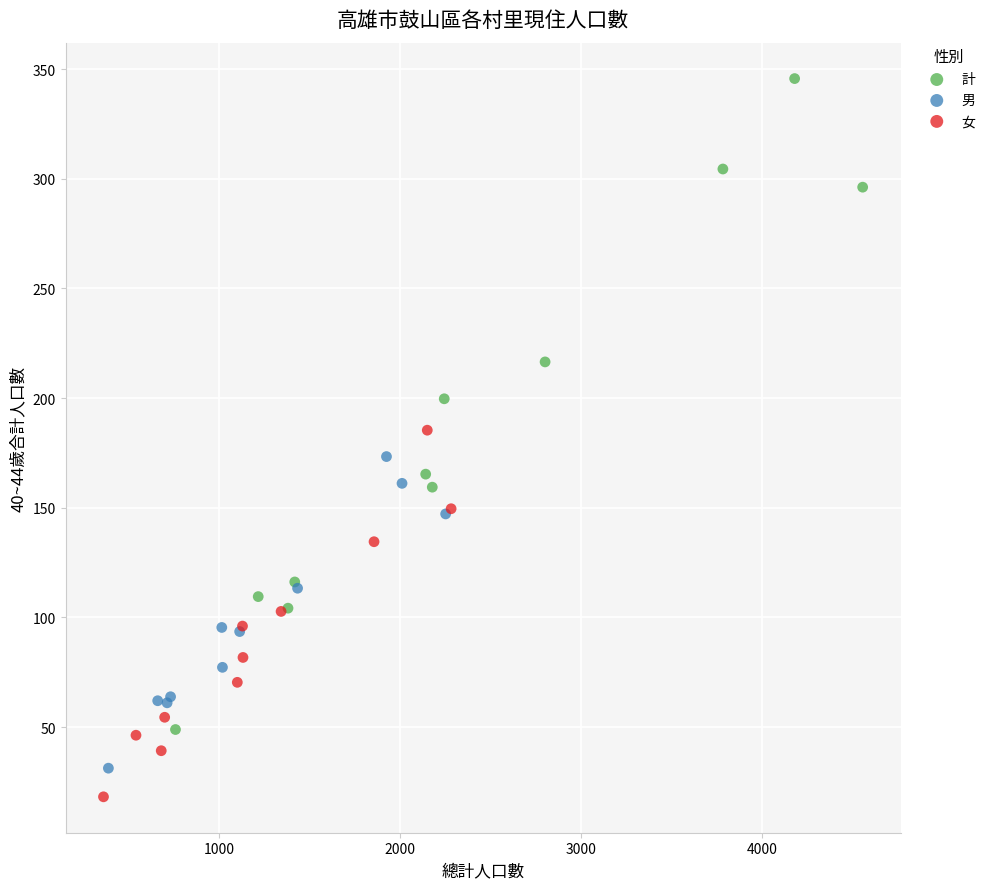

Which series contains the highest Y value?

計